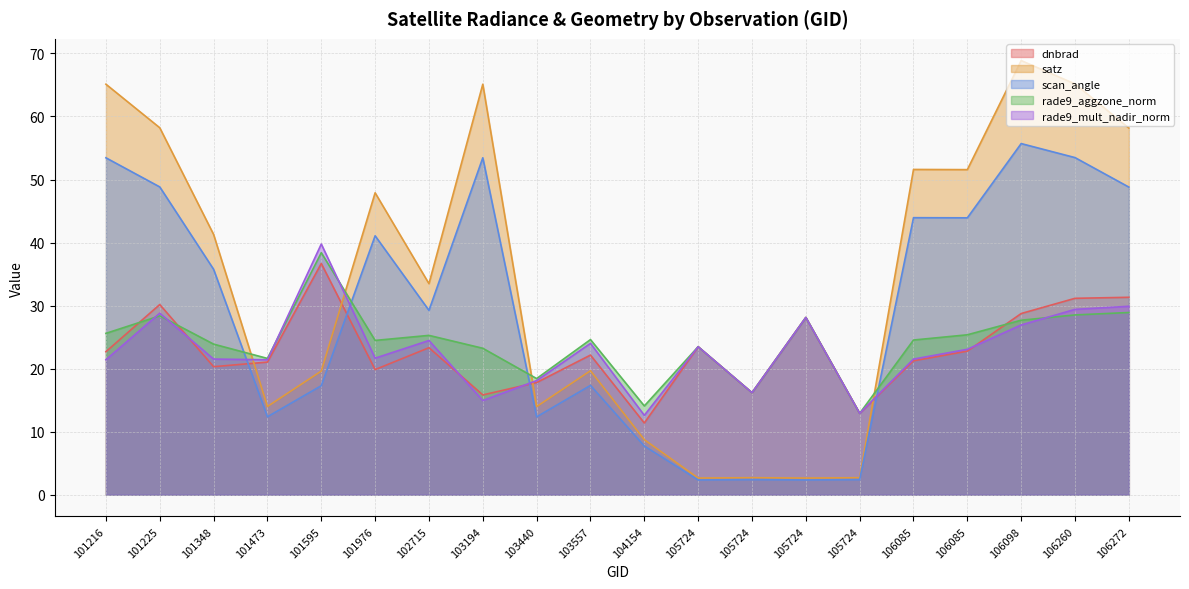

Reading right to left, what are all the values shown in this chart?

dnbrad: 106272=31.3	106260=31.2	106098=28.7	106085=22.8	106085=21.2	105724=12.9	105724=28.1	105724=16.2	105724=23.5	104154=11.4	103557=22.1	103440=17.8	103194=15.8	102715=23.3	101976=19.8	101595=36.7	101473=21.0	101348=20.3	101225=30.2	101216=22.7
satz: 106272=58.2	106260=65.2	106098=68.9	106085=51.6	106085=51.6	105724=2.7	105724=2.6	105724=2.7	105724=2.6	104154=8.7	103557=19.7	103440=14.0	103194=65.1	102715=33.5	101976=47.9	101595=19.6	101473=14.0	101348=41.3	101225=58.2	101216=65.1
scan_angle: 106272=48.8	106260=53.5	106098=55.7	106085=43.9	106085=43.9	105724=2.4	105724=2.3	105724=2.4	105724=2.3	104154=7.7	103557=17.3	103440=12.4	103194=53.4	102715=29.2	101976=41.1	101595=17.3	101473=12.4	101348=35.8	101225=48.8	101216=53.4
rade9_aggzone_norm: 106272=28.9	106260=28.5	106098=27.7	106085=25.4	106085=24.5	105724=12.9	105724=28.1	105724=16.2	105724=23.5	104154=14.1	103557=24.6	103440=18.4	103194=23.2	102715=25.3	101976=24.5	101595=38.4	101473=21.6	101348=23.9	101225=28.4	101216=25.6
rade9_mult_nadir_norm: 106272=29.9	106260=29.4	106098=26.9	106085=23.1	106085=21.5	105724=12.9	105724=28.1	105724=16.2	105724=23.5	104154=12.6	103557=24.0	103440=18.1	103194=14.9	102715=24.5	101976=21.7	101595=39.8	101473=21.4	101348=21.5	101225=28.8	101216=21.4